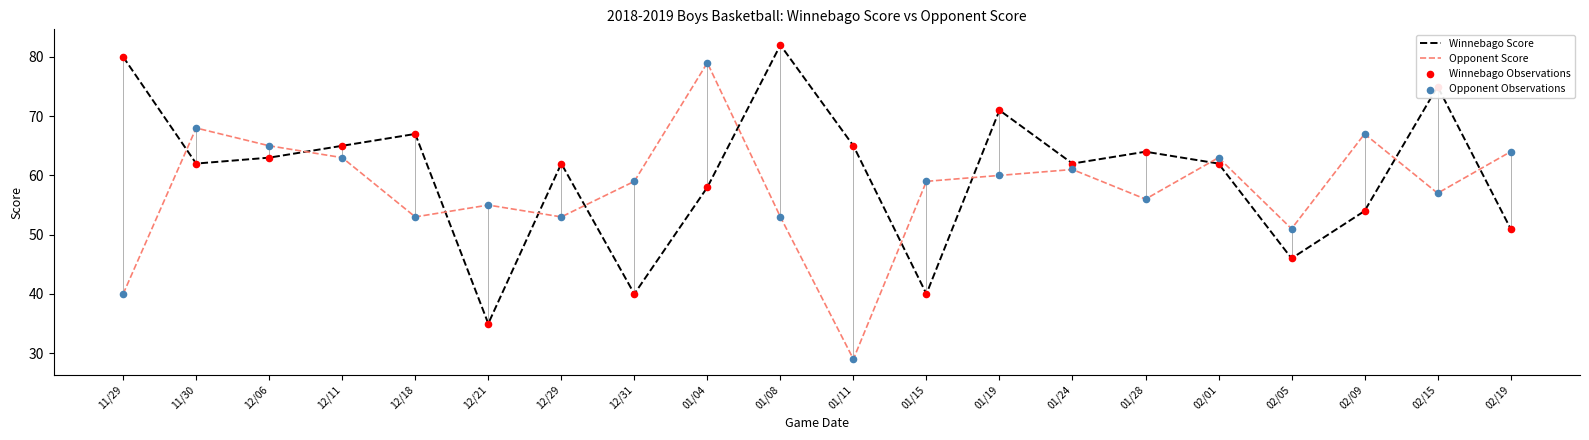

Which series has the widest spread of values?

Opponent Score